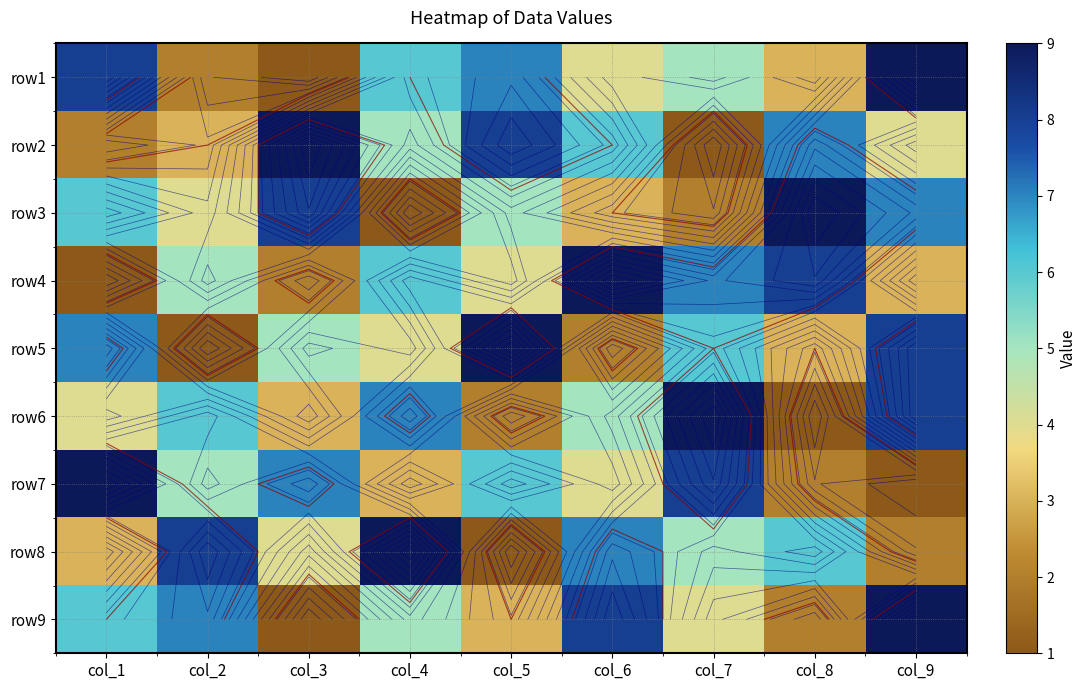

At which label is row1 closest to 5?

col_7